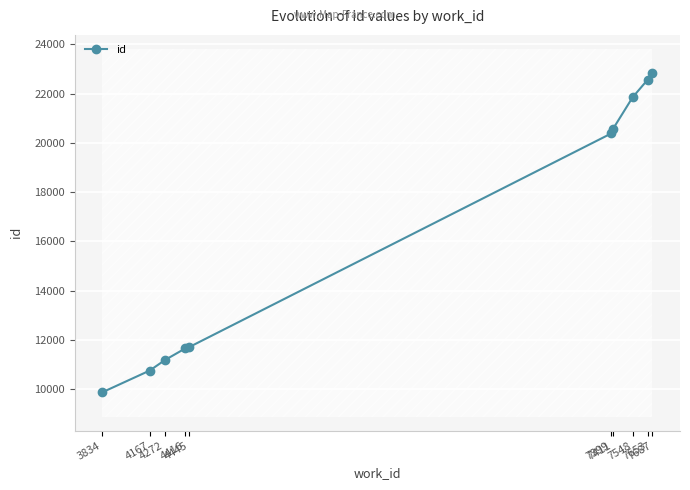

Reading right to left, list all the values displayed in this chart.

22834	22568	21854	20573	20387	11709	11651	11173	10751	9865